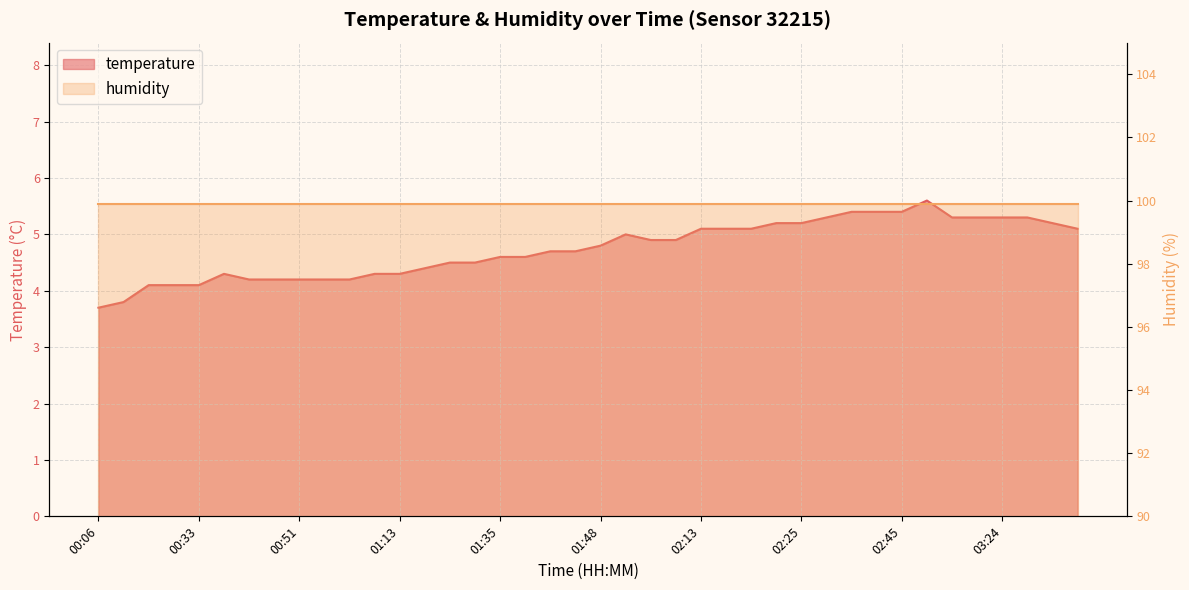

Reading left to right, list all the values displayed in this chart.

00:06=3.7	00:13=3.8	00:28=4.1	00:31=4.1	00:33=4.1	00:41=4.3	00:43=4.2	00:46=4.2	00:51=4.2	01:01=4.2	01:03=4.2	01:11=4.3	01:13=4.3	01:23=4.4	01:30=4.5	01:33=4.5	01:35=4.6	01:38=4.6	01:43=4.7	01:45=4.7	01:48=4.8	01:58=5.0	02:00=4.9	02:08=4.9	02:13=5.1	02:15=5.1	02:18=5.1	02:20=5.2	02:25=5.2	02:27=5.3	02:35=5.4	02:37=5.4	02:45=5.4	02:49=5.6	03:04=5.3	03:12=5.3	03:24=5.3	03:27=5.3	03:29=5.2	03:39=5.1